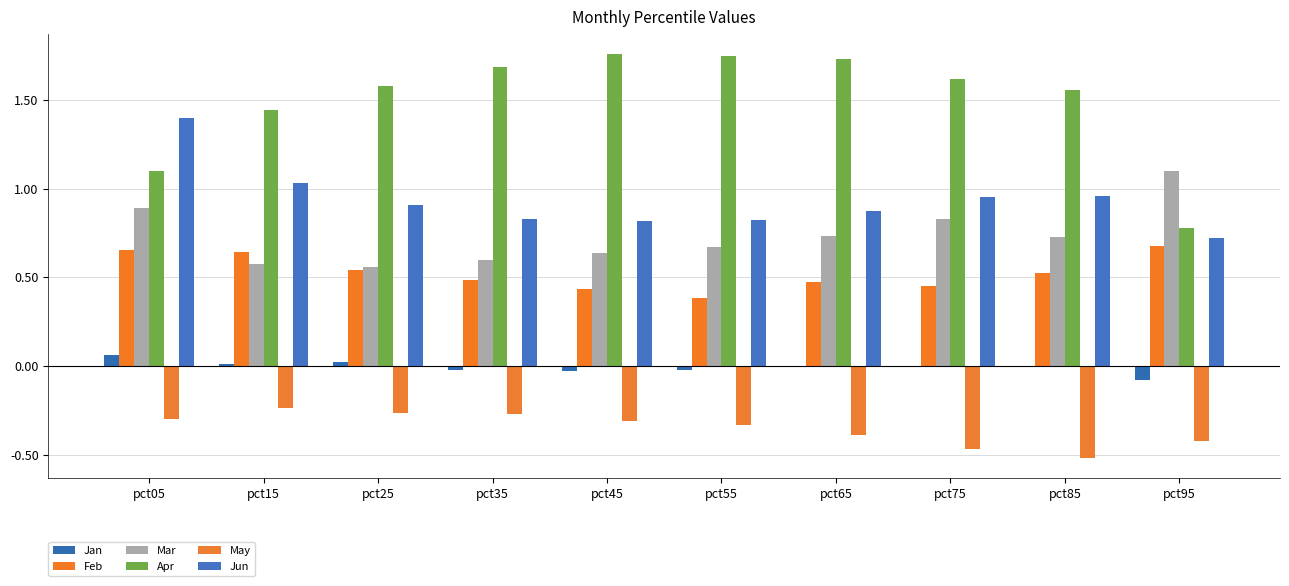

Reading right to left, list all the values displayed in this chart.

Jan: pct95=-0.1	pct85=-0.0	pct75=-0.0	pct65=-0.0	pct55=-0.0	pct45=-0.0	pct35=-0.0	pct25=0.0	pct15=0.0	pct05=0.1
Feb: pct95=0.7	pct85=0.5	pct75=0.5	pct65=0.5	pct55=0.4	pct45=0.4	pct35=0.5	pct25=0.5	pct15=0.6	pct05=0.7
Mar: pct95=1.1	pct85=0.7	pct75=0.8	pct65=0.7	pct55=0.7	pct45=0.6	pct35=0.6	pct25=0.6	pct15=0.6	pct05=0.9
Apr: pct95=0.8	pct85=1.6	pct75=1.6	pct65=1.7	pct55=1.7	pct45=1.8	pct35=1.7	pct25=1.6	pct15=1.4	pct05=1.1
May: pct95=-0.4	pct85=-0.5	pct75=-0.5	pct65=-0.4	pct55=-0.3	pct45=-0.3	pct35=-0.3	pct25=-0.3	pct15=-0.2	pct05=-0.3
Jun: pct95=0.7	pct85=1.0	pct75=1.0	pct65=0.9	pct55=0.8	pct45=0.8	pct35=0.8	pct25=0.9	pct15=1.0	pct05=1.4